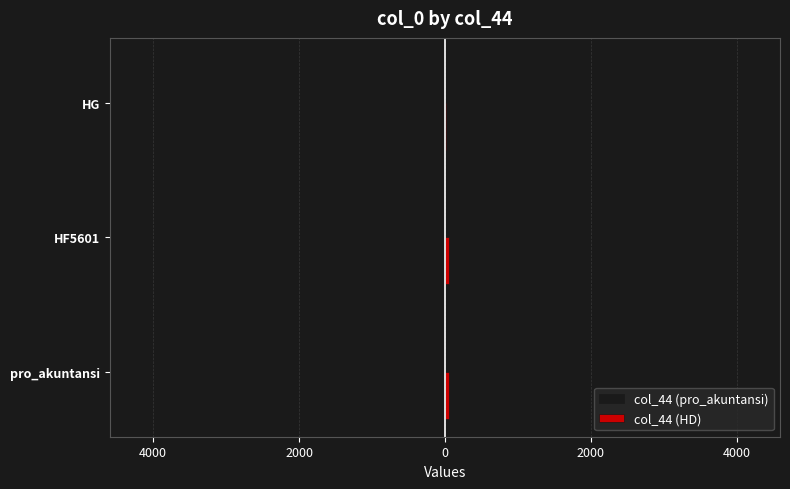

List the series in order of their peak value, lowest first.

col_44 (pro_akuntansi), col_44 (HD)